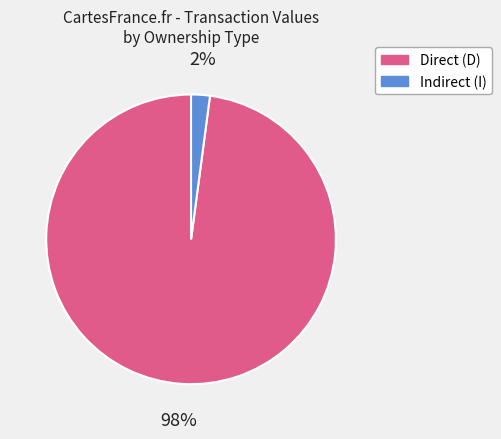

How many slices are in this pie chart?

2